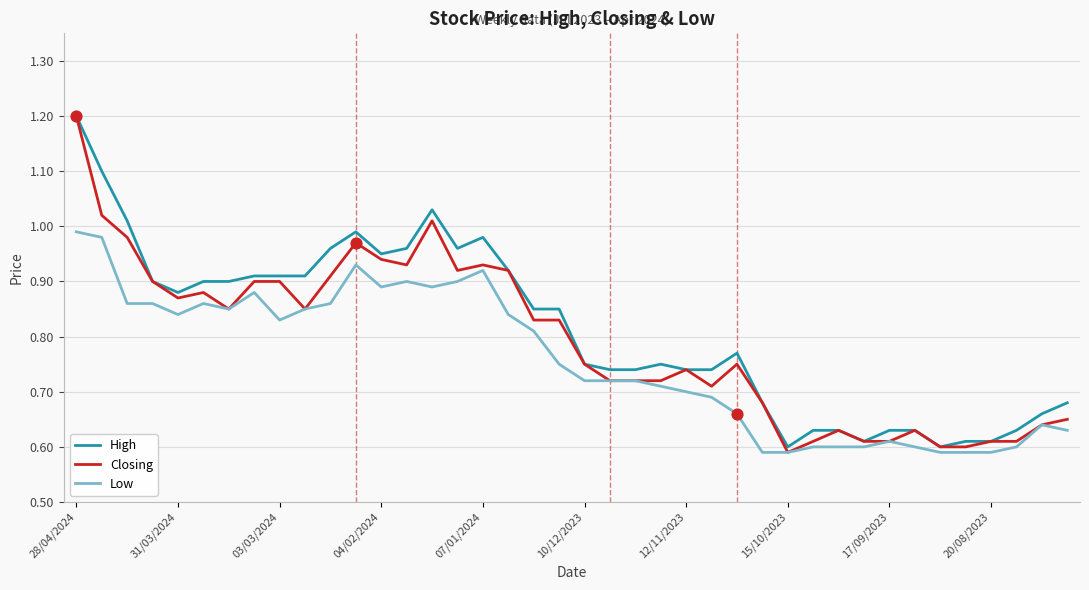

What are all the series names shown in the legend?

High, Closing, Low